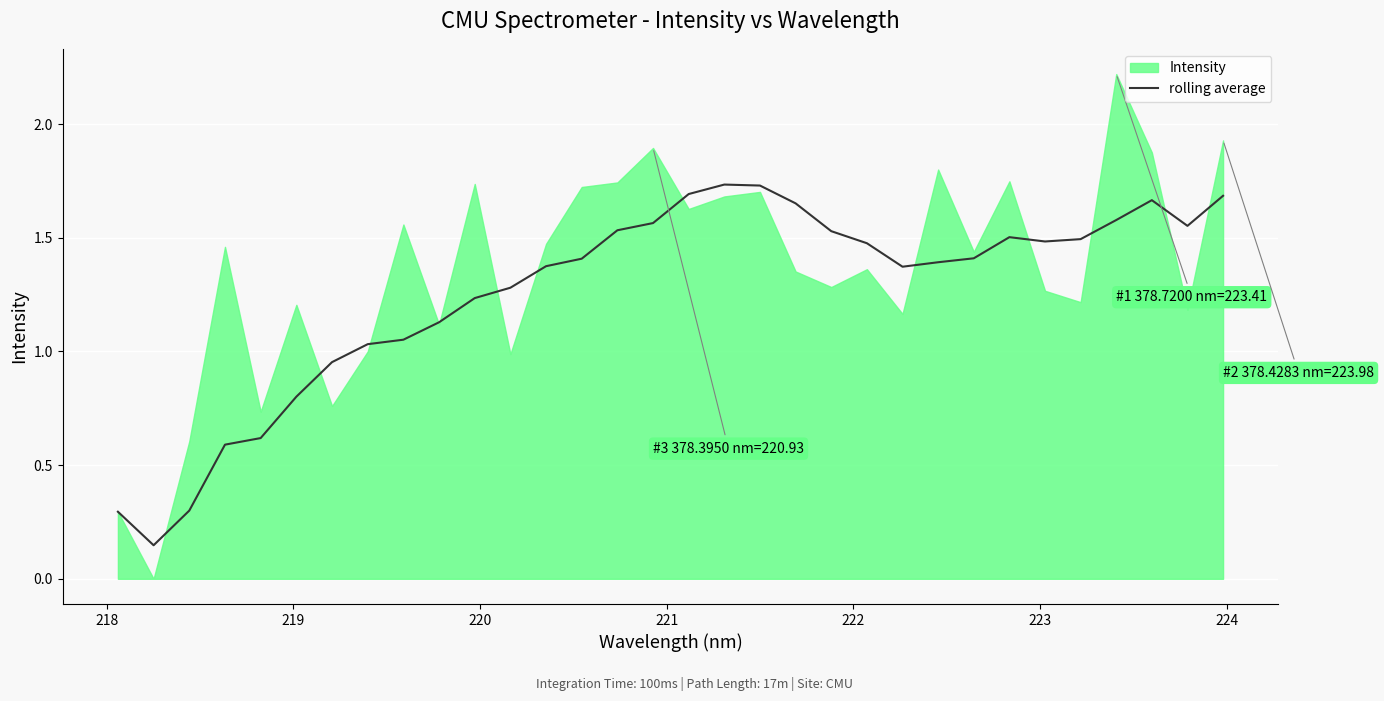

The chart shows a value of 0.3 at 20. True or false?

False